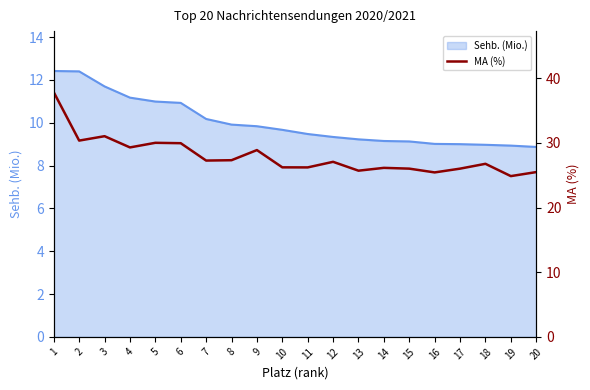

True or false: the data shows 13.4 at 17.

False